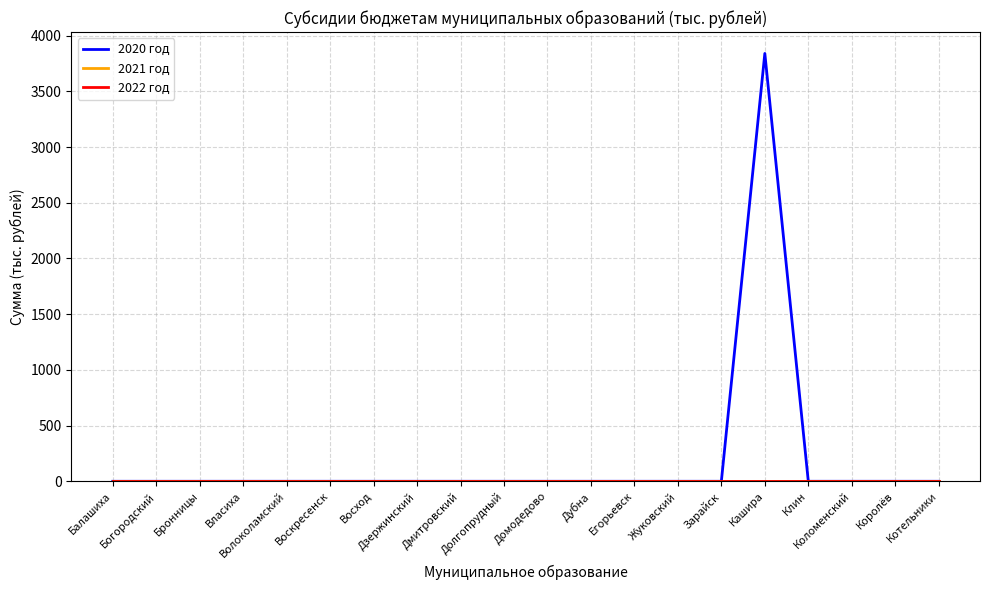

Which series changed the most between Дмитровский and Клин?

2020 год